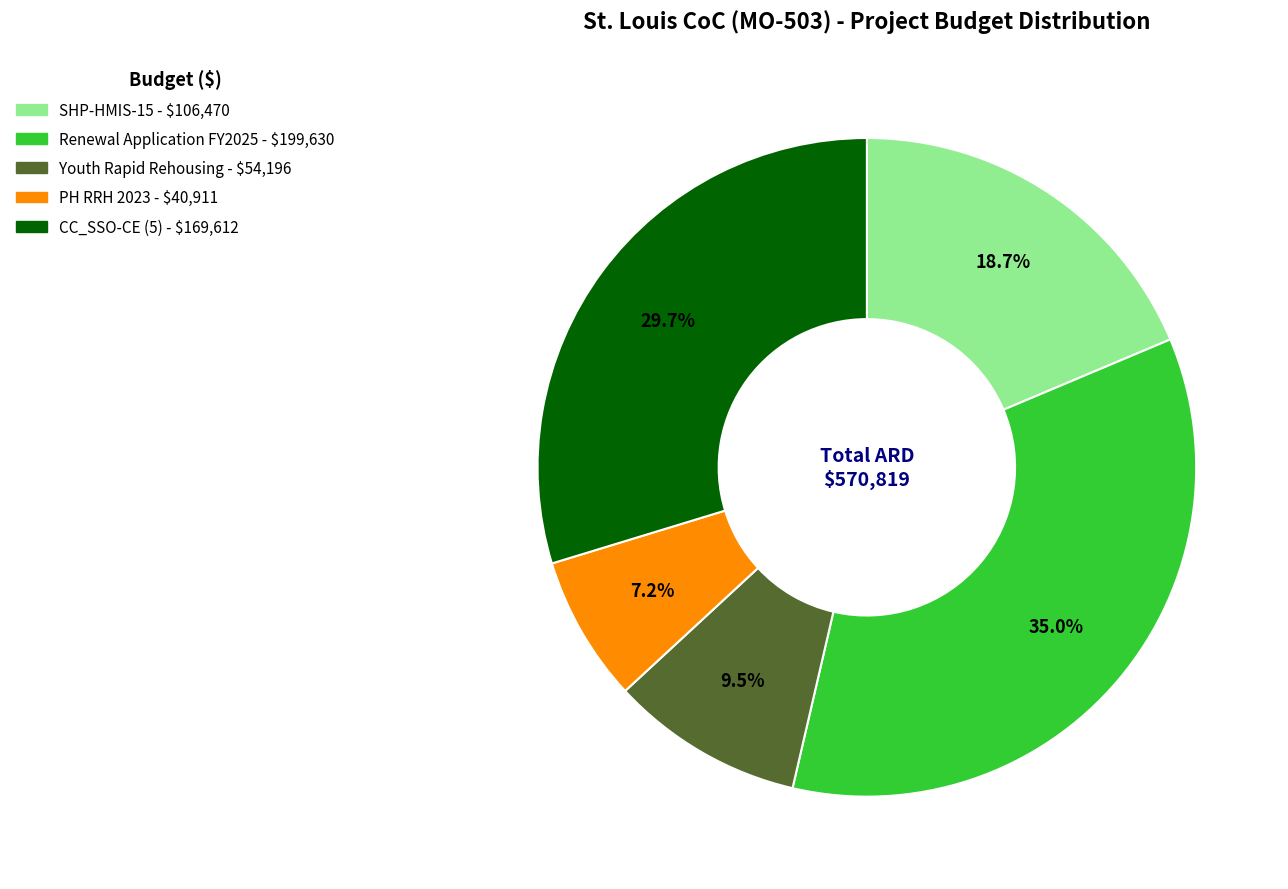

Between PH RRH 2023 and Youth Rapid Rehousing, which is larger?

Youth Rapid Rehousing